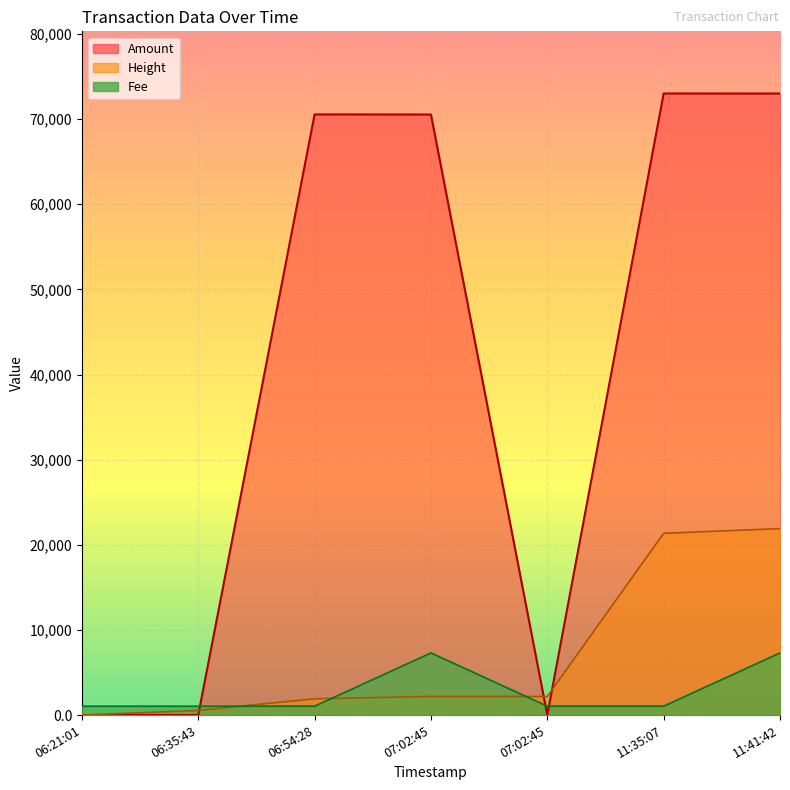

What is the label of the 2nd point from the right?

11:35:07